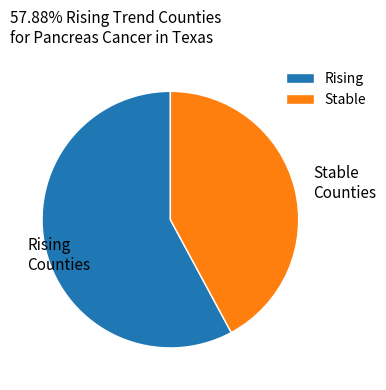

Do Stable Counties and Rising Counties together represent more than half of the pie?

Yes